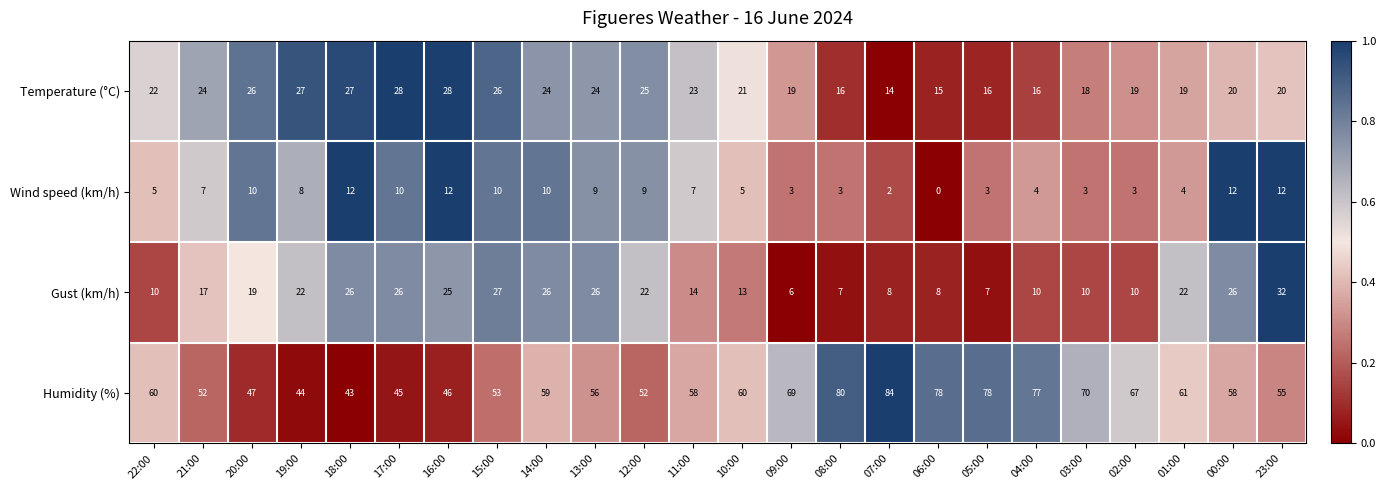

What is the greatest value displayed?

84